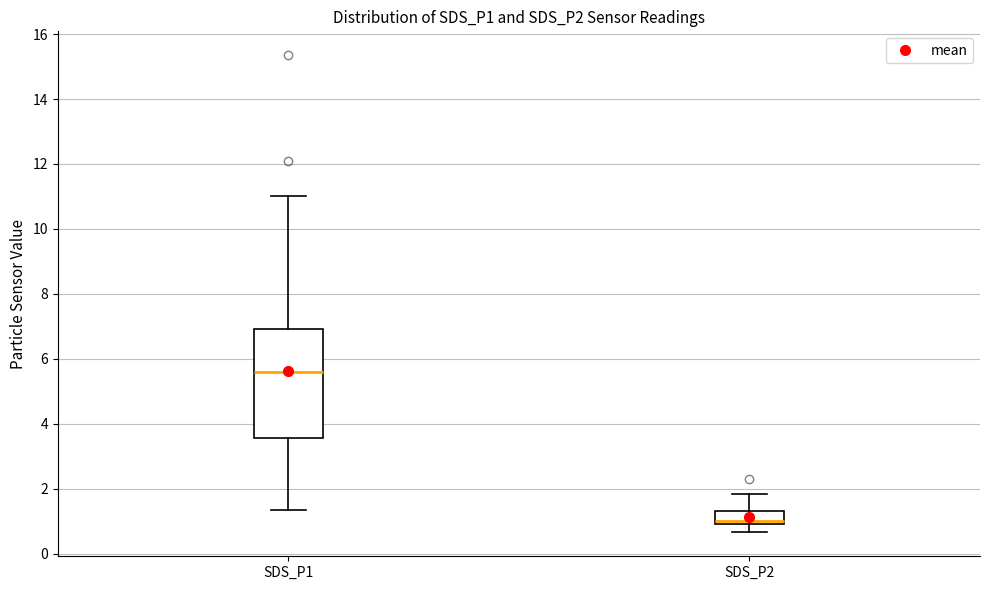

Reading left to right, read every box against the y-axis: the position of its median line, the range the box covers, and the ends of its whiskers. The values are not printed on the chart, so give them approximately, as read against the axis.

SDS_P1: median 5.6, box 3.6 to 7.0, whiskers 1.4 to 11.0
SDS_P2: median 1.0 (just above the box's lower edge), box 1.0 to 1.4, whiskers 0.6 to 1.8